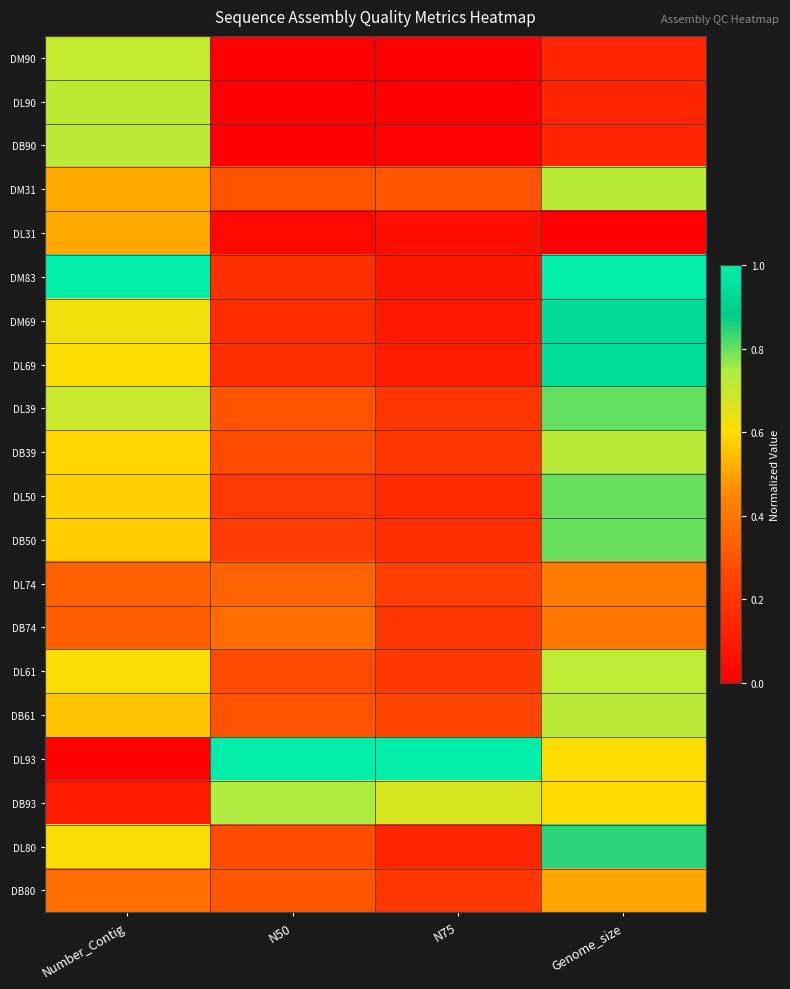

Which has a higher value, Number_Contig or N75?

Number_Contig